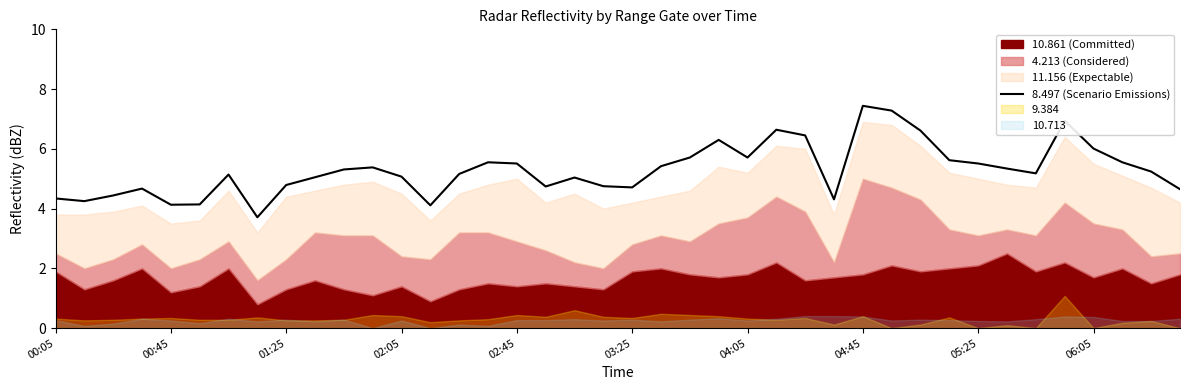

How many lines are shown in the chart?

1